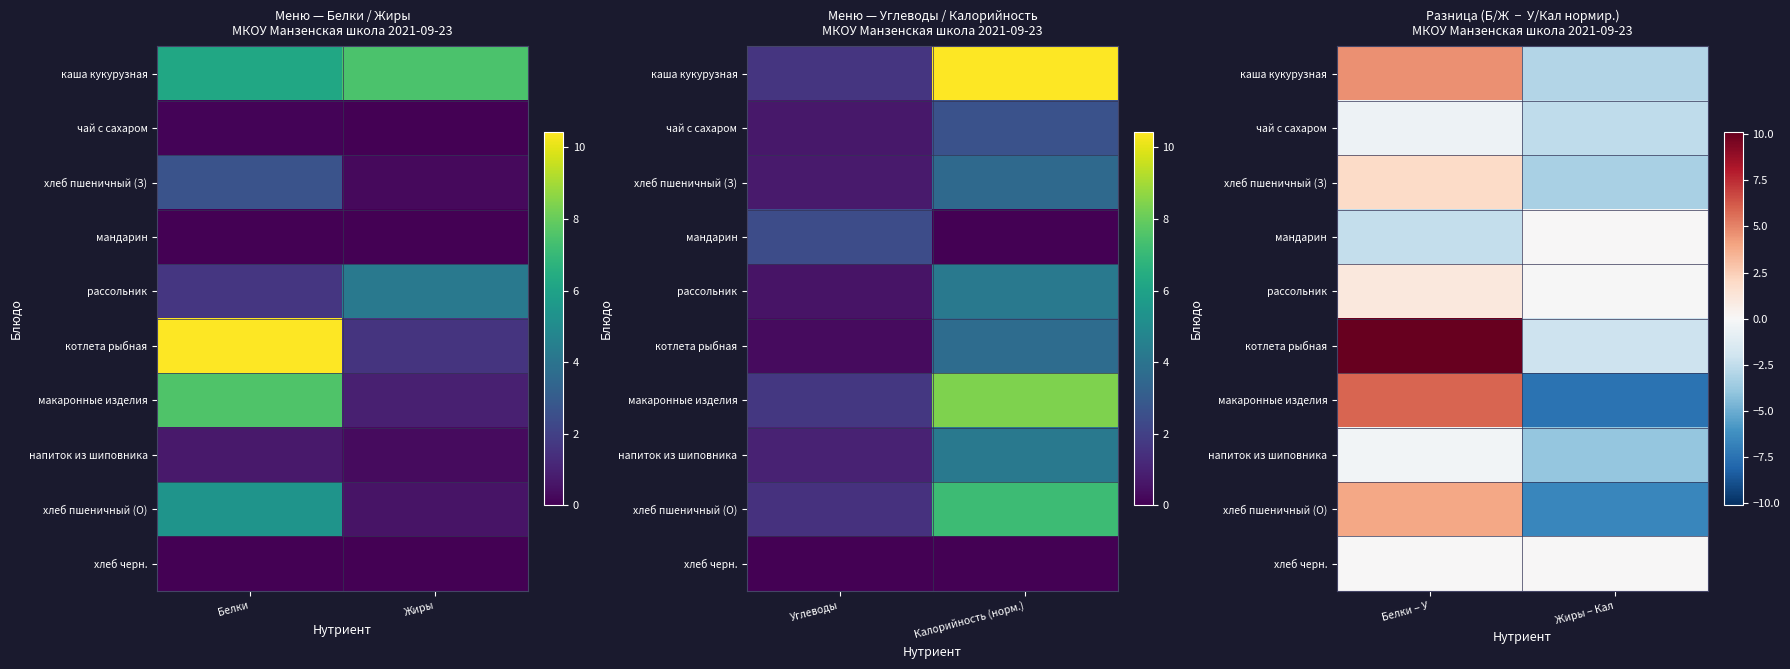

At how many categories does at least one series exceed 2?

1